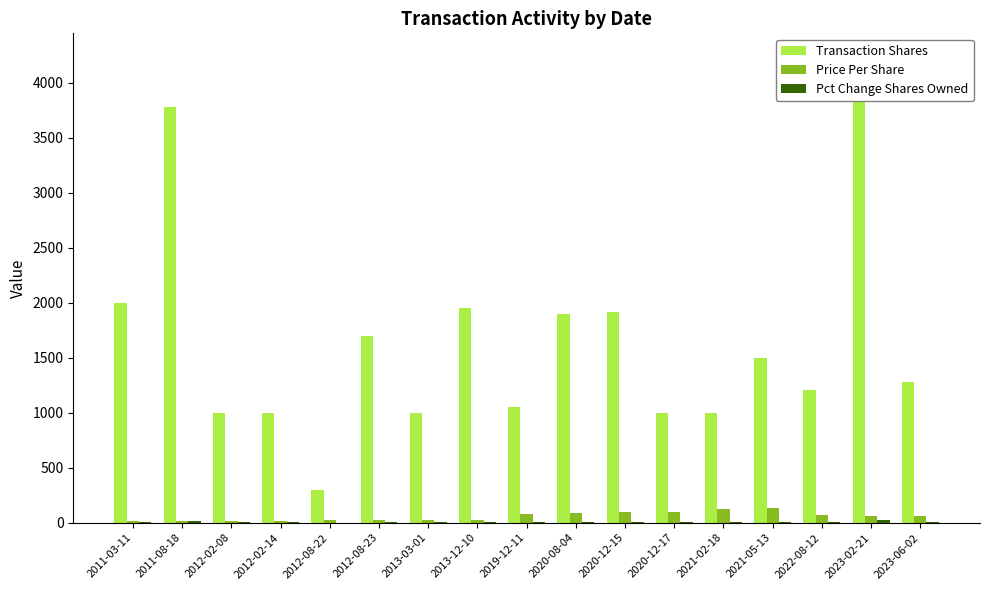

Where is Pct Change Shares Owned nearest to the value 11?

2011-03-11